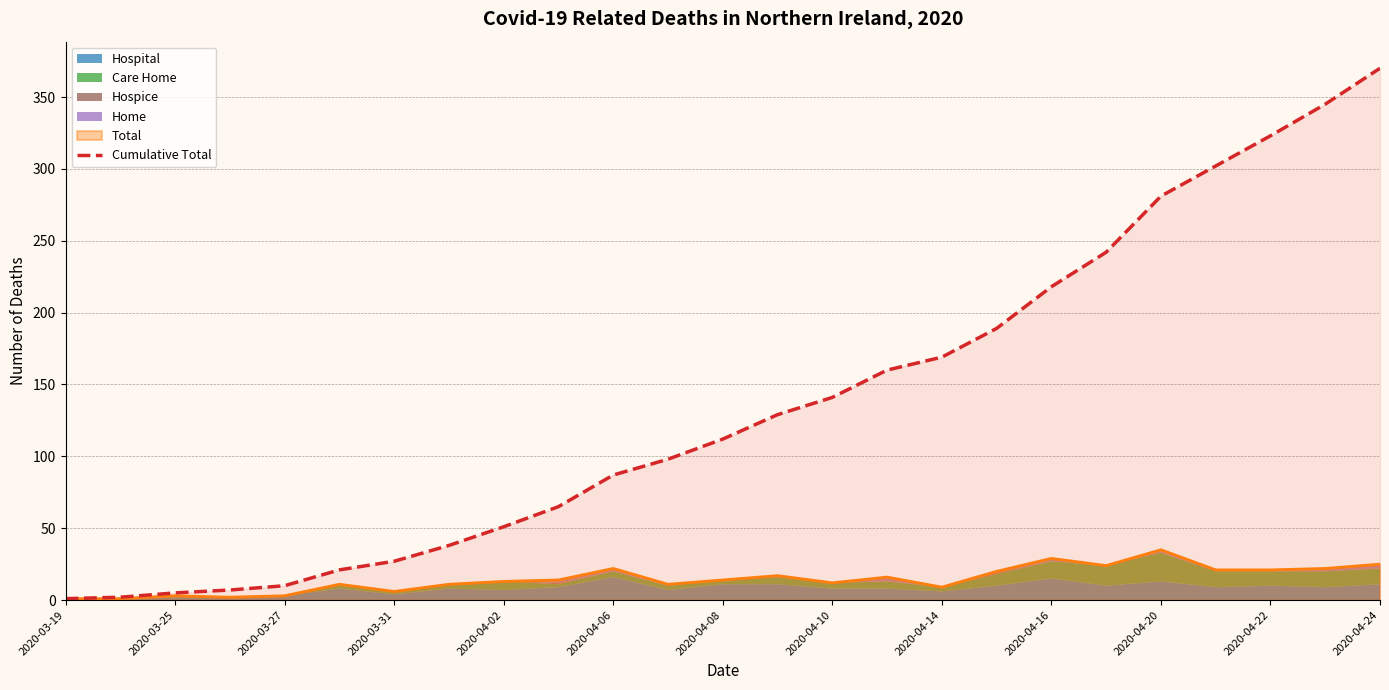

What position from the right is 13?

12